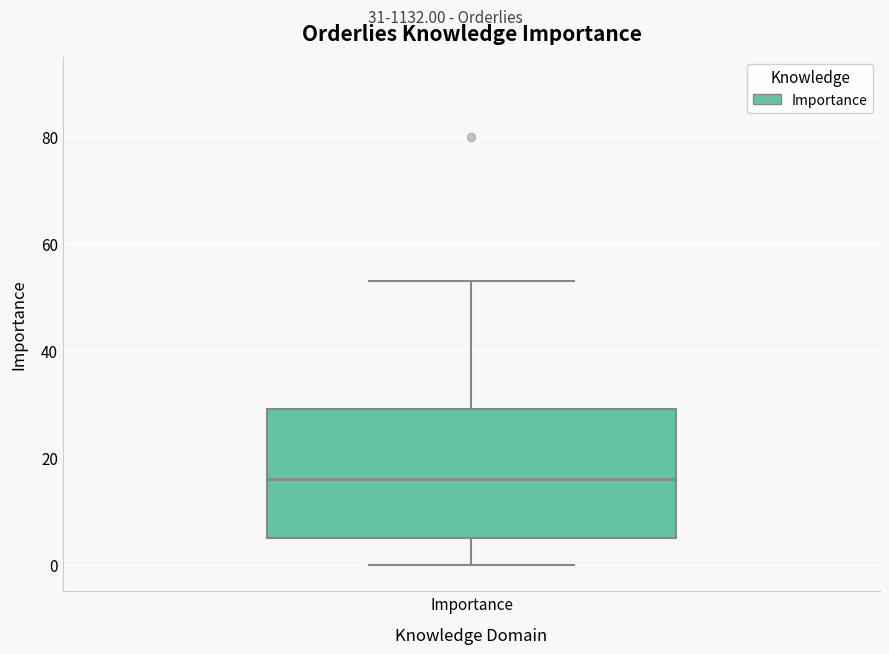

Read this box plot against the y-axis: the position of the median line, the range covered by the box, and the ends of both whiskers. The values are not printed on the chart, so give them approximately, as read against the axis.

median 16, box 6 to 30, whiskers 0 to 54